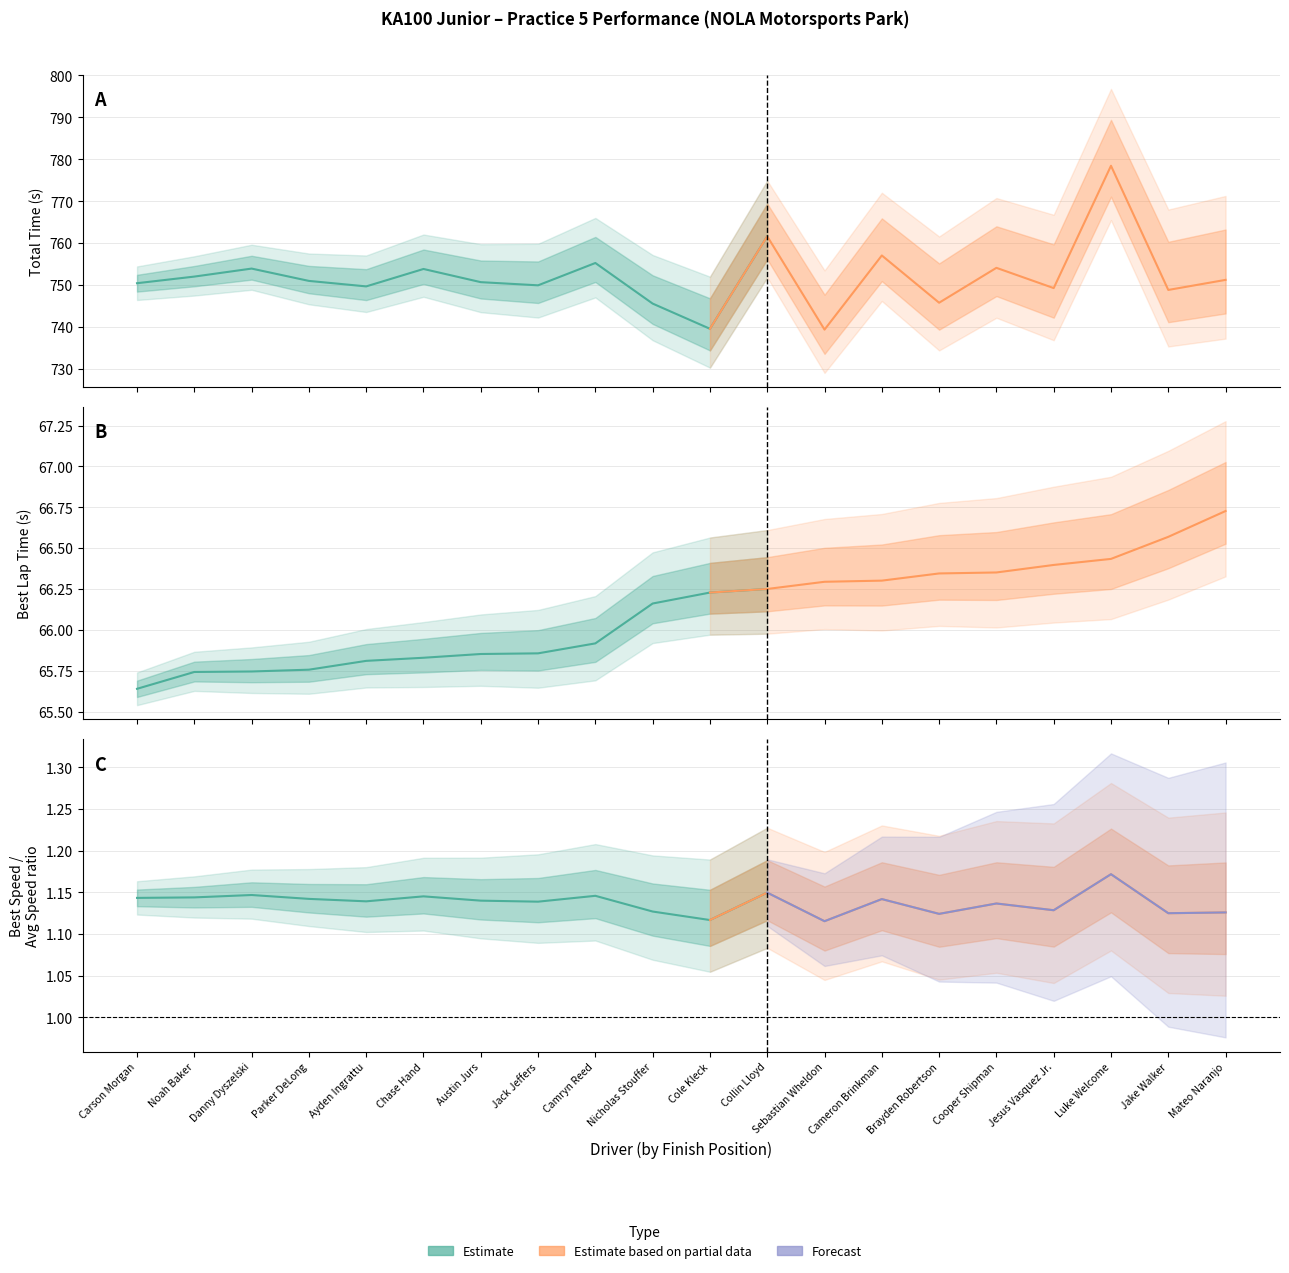

The value of Total Laps at Noah Baker is 3.6. True or false?

False